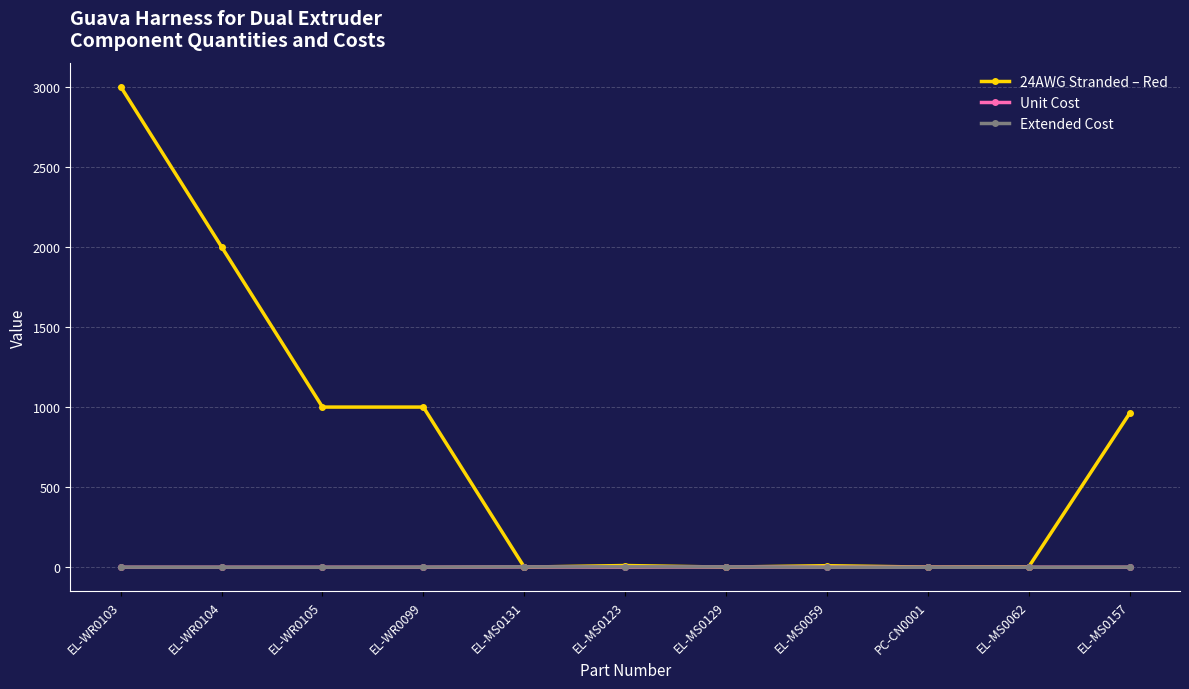

True or false: Extended Cost has more than 0 interior local peaks.

True